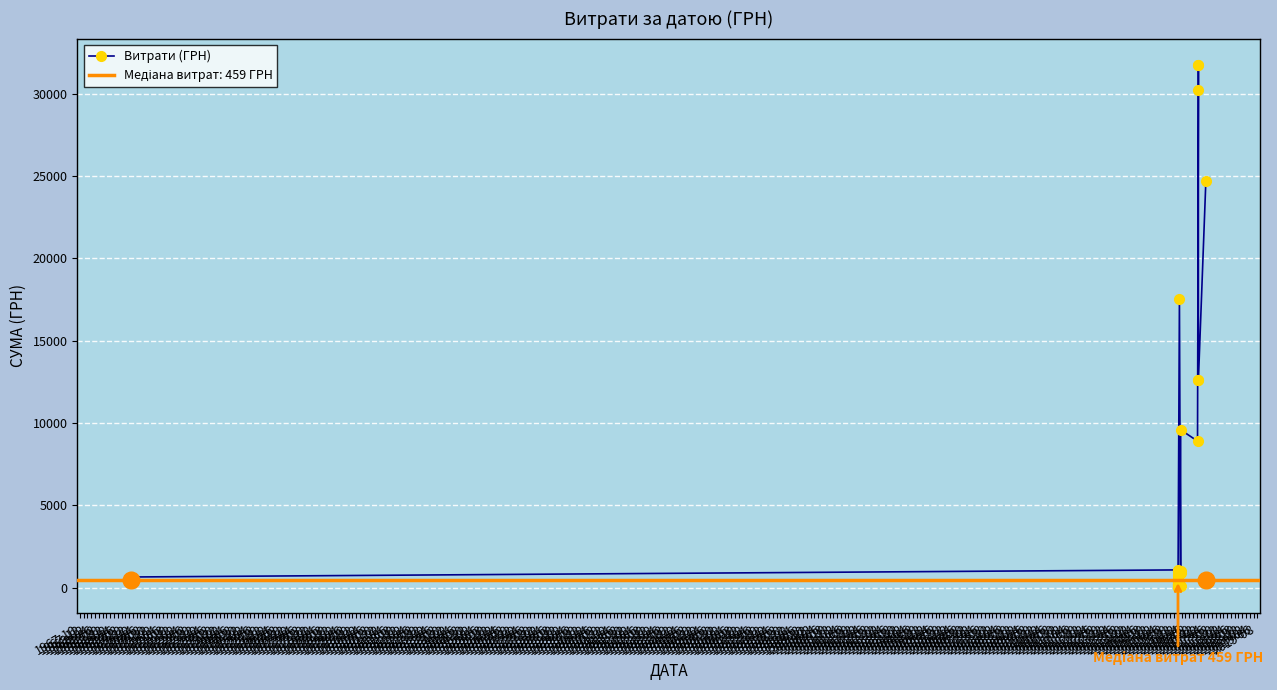

At which label is the value closest to 15892?

1972-06